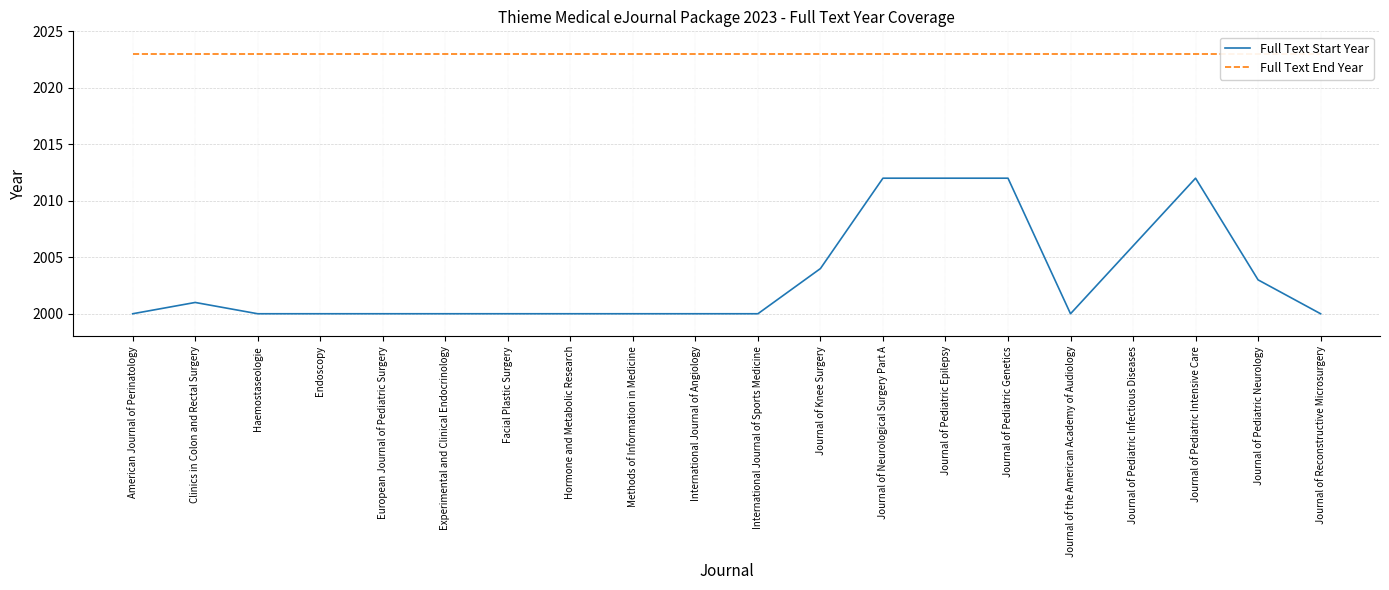

Rank the series by their maximum value, from highest to lowest.

Full Text End Year, Full Text Start Year